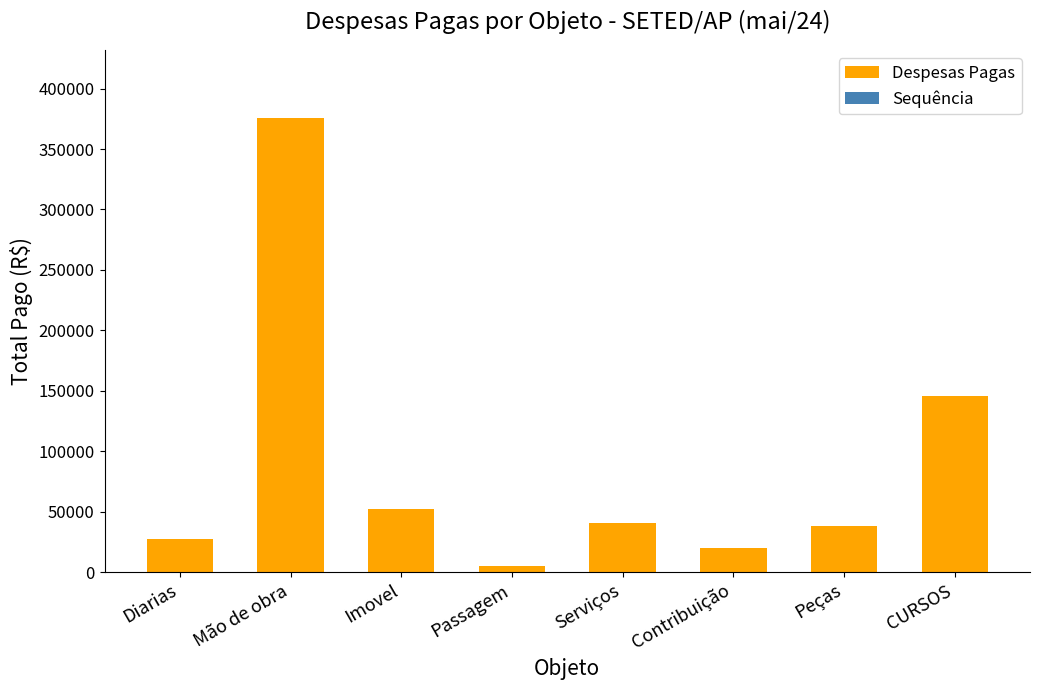

What is the label of the 1st bar from the left?

Diarias